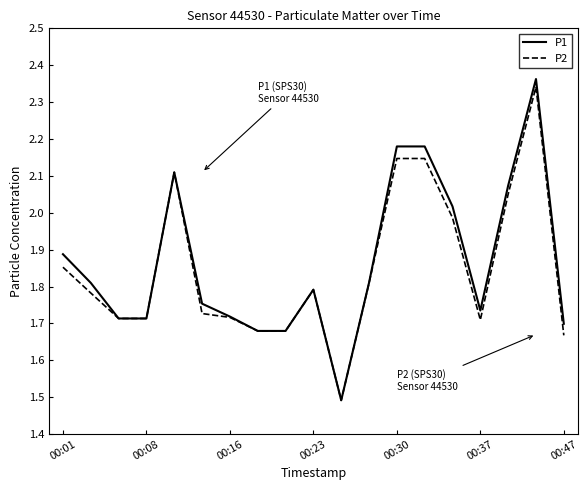

What is the minimum value for P2?

1.5